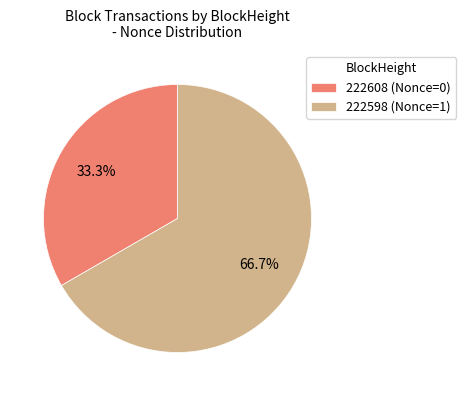

How many segments does this pie chart have?

2